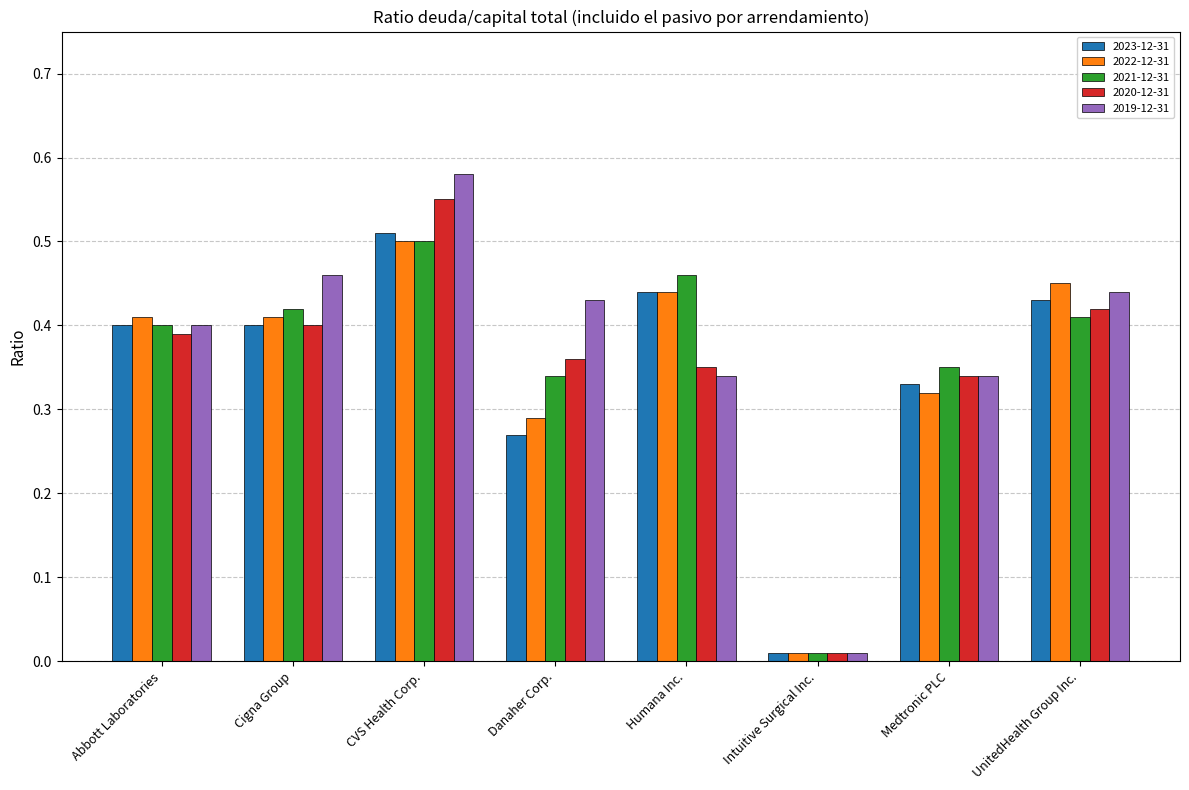

Is the value of 2021-12-31 at Cigna Group greater than the value of 2019-12-31 at Medtronic PLC?

Yes